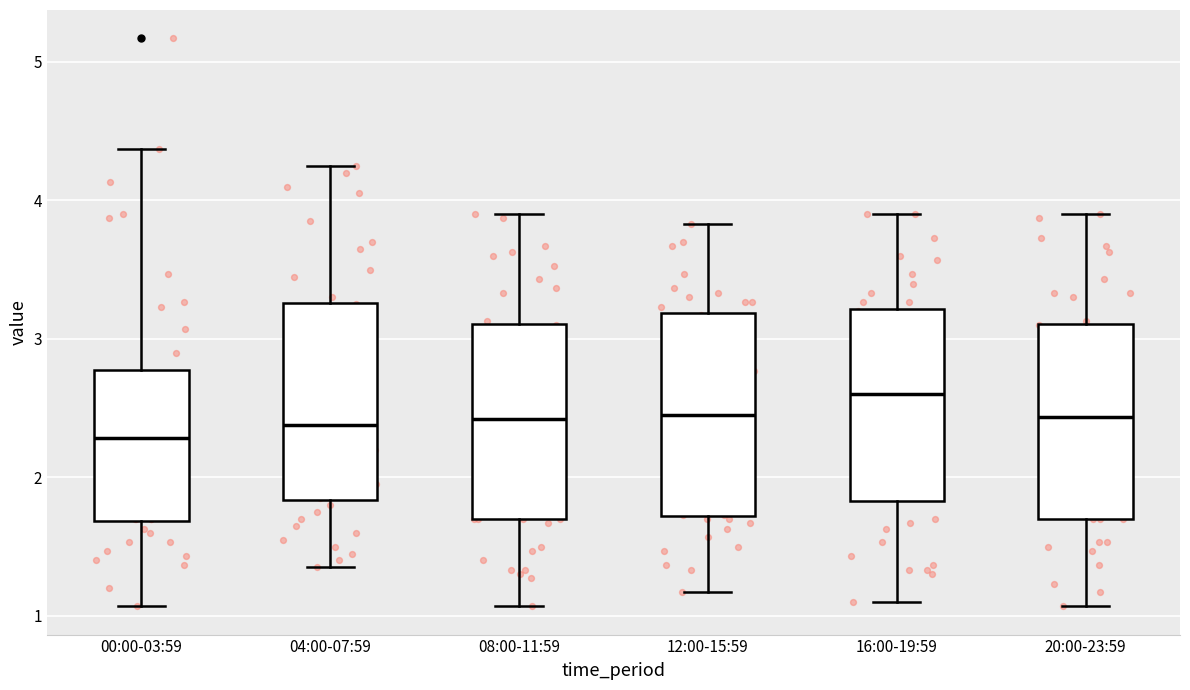

Reading left to right, transcribe this box plot: for each box, give where its median line is, the range the box spans, and where its two whiskers end, as read against the y-axis. The values are not printed on the chart, so give them approximately, as read against the axis.

00:00-03:59: median 2.3, box 1.7 to 2.8, whiskers 1.1 to 4.4
04:00-07:59: median 2.4, box 1.8 to 3.3, whiskers 1.4 to 4.3
08:00-11:59: median 2.4, box 1.7 to 3.1, whiskers 1.1 to 3.9
12:00-15:59: median 2.5, box 1.7 to 3.2, whiskers 1.2 to 3.8
16:00-19:59: median 2.6, box 1.8 to 3.2, whiskers 1.1 to 3.9
20:00-23:59: median 2.4, box 1.7 to 3.1, whiskers 1.1 to 3.9